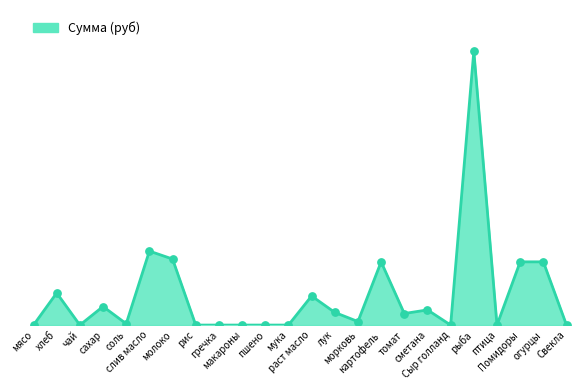

Which has a higher value, сметана or Сыр голланд?

сметана